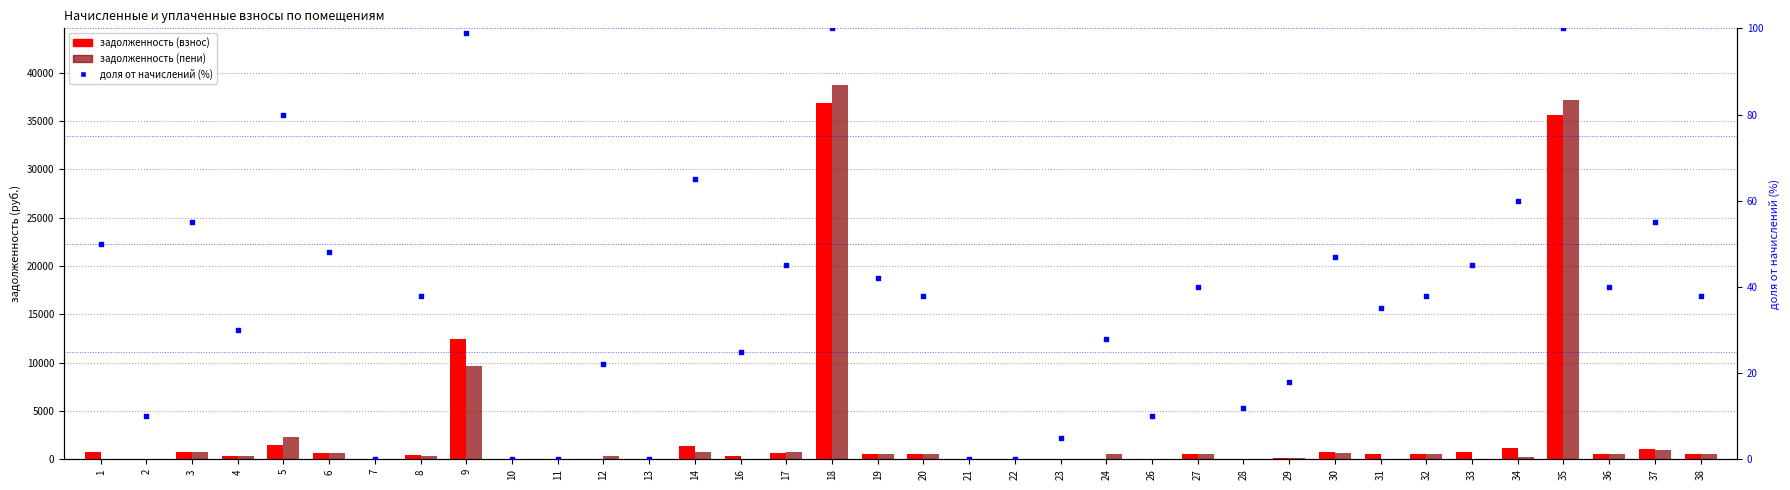

What is the total value across all series at 29?

269.1